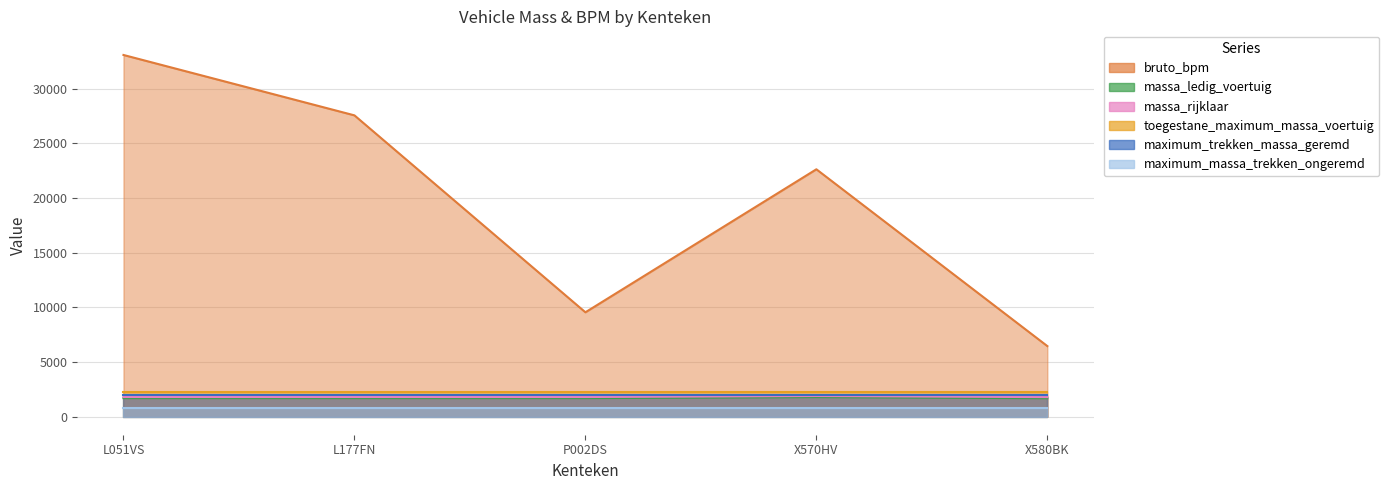

Where is massa_ledig_voertuig nearest to the value 1736?

L051VS